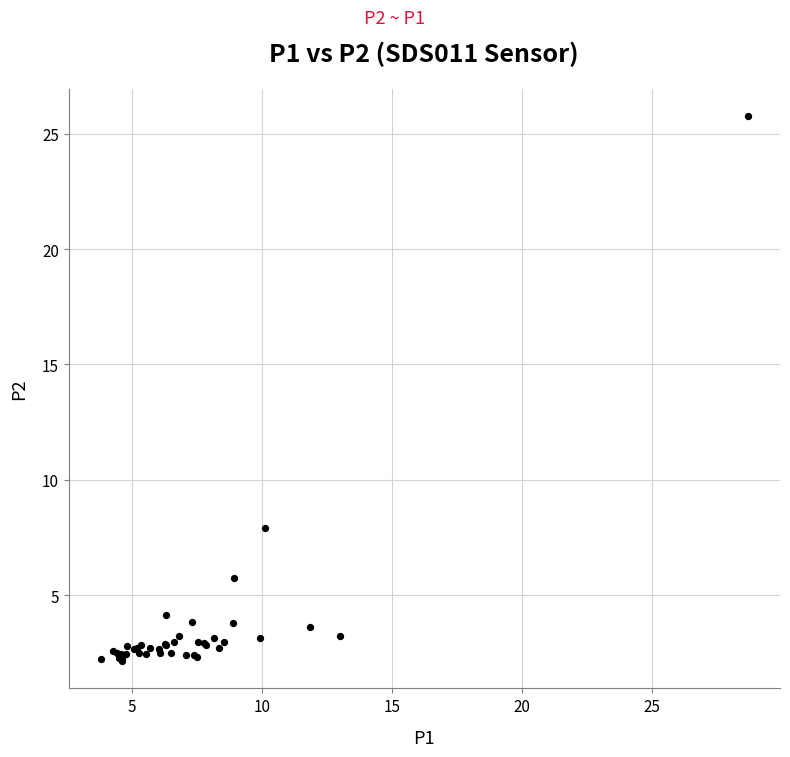

What Y value in the scatter plot is closest to 13?

7.9